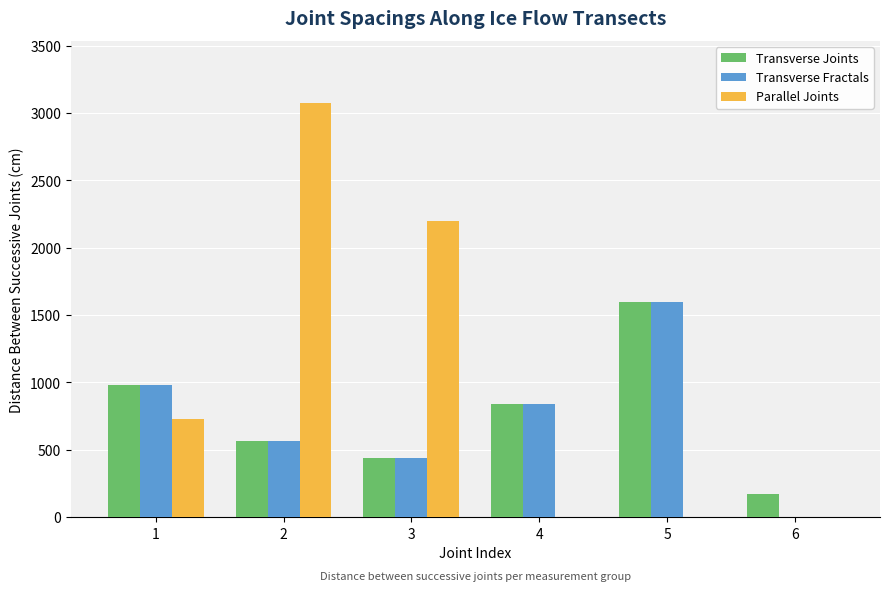

What is the highest value of the Parallel Joints series?

3075